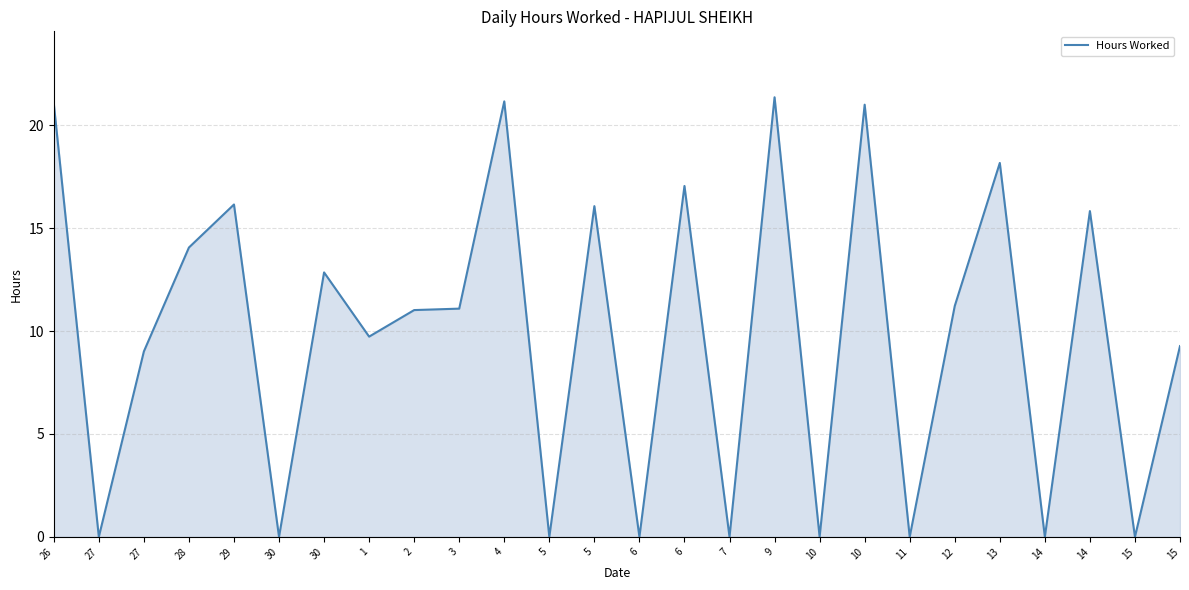

What is the difference between the second highest and second lowest values?

21.2